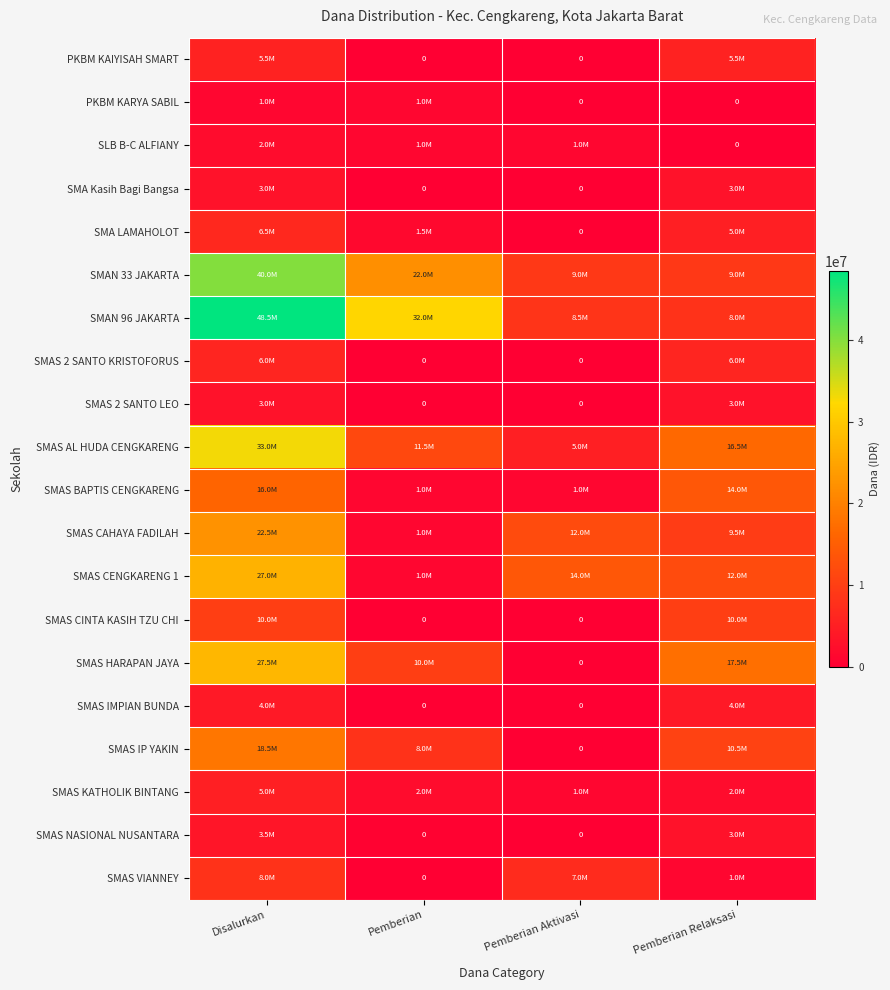

At how many categories does at least one series exceed 5662939?

4